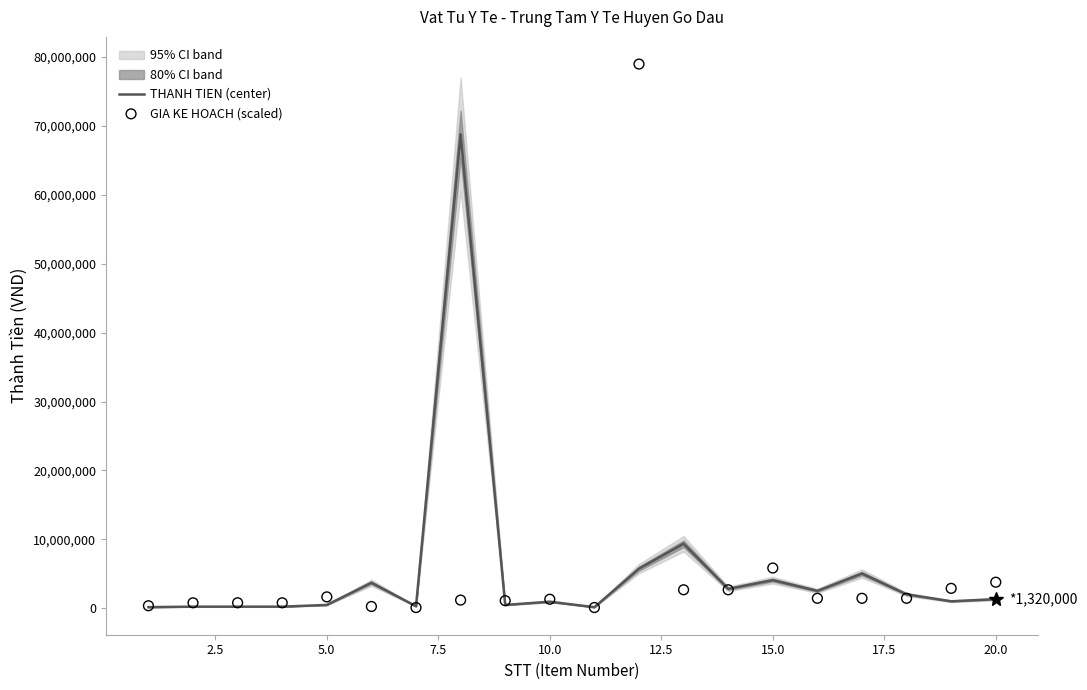

What is the maximum value for THANH TIEN (center)?

68800000